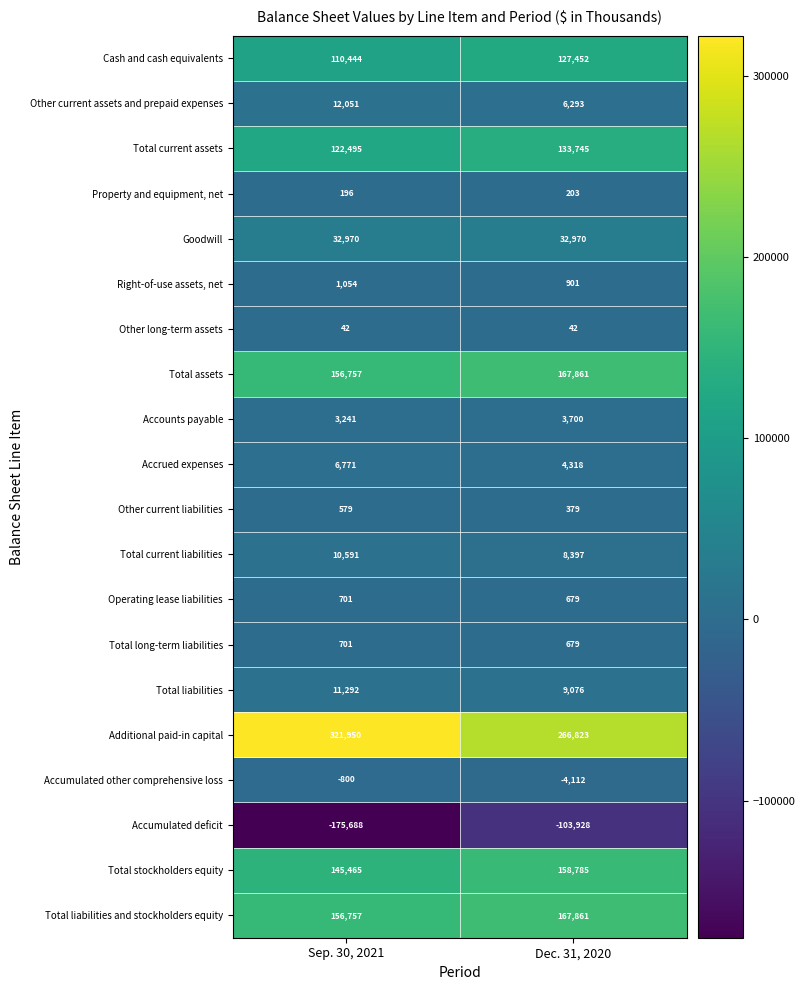

Is it true that Total liabilities and stockholders equity equals 167861 at Dec. 31, 2020?

True